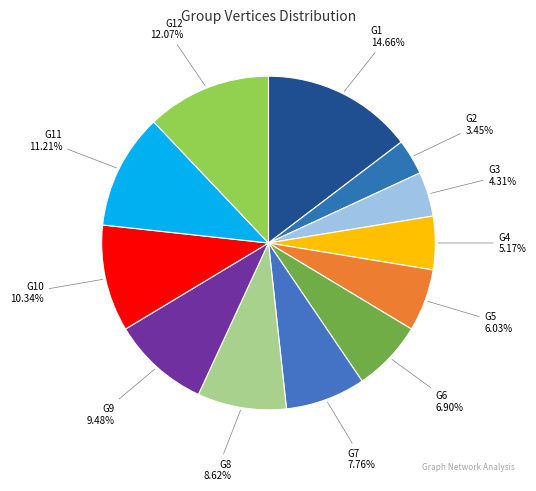

What is the largest slice in the pie chart?

G1 14.66%